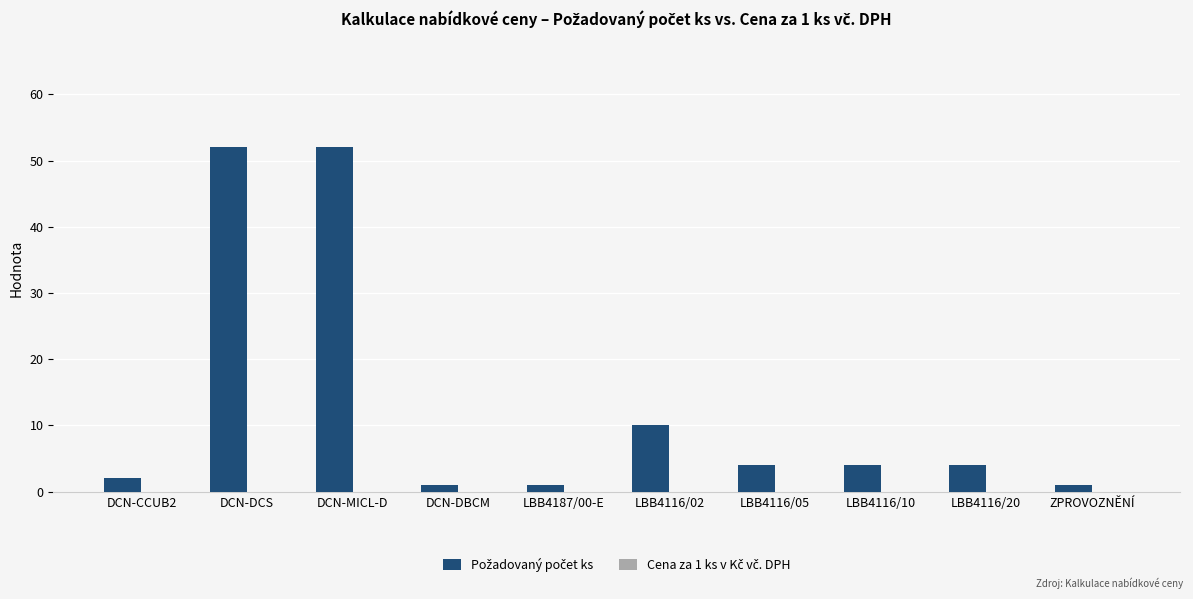

What is the label of the 1st bar from the right?

ZPROVOZNĚNÍ